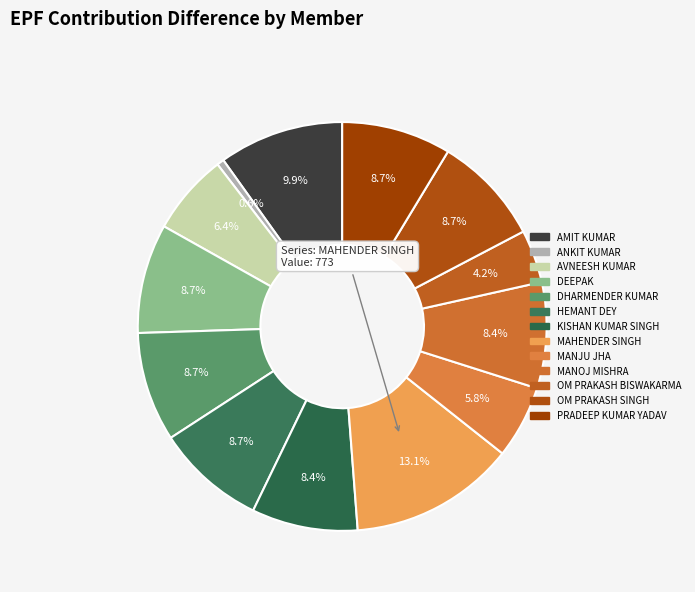

Is it true that ANKIT KUMAR is 1% of the pie?

True